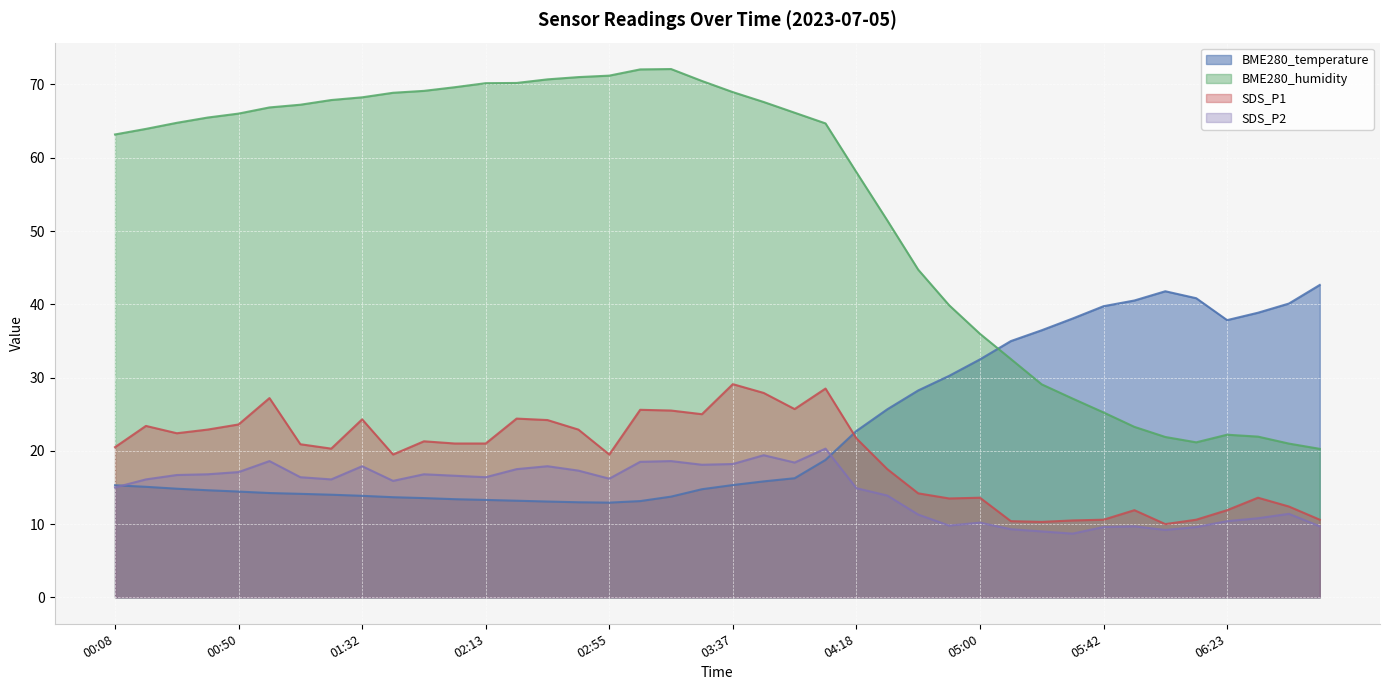

True or false: SDS_P2 and BME280_humidity intersect in this chart.

False